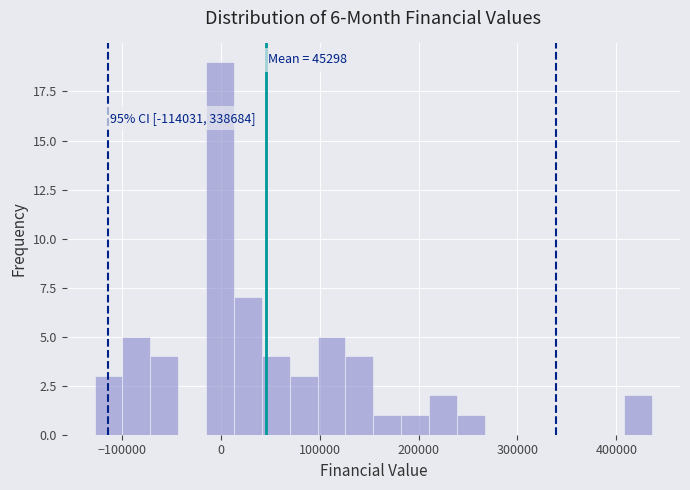

Read against the x-axis, roughly where is the centre of the tallest bar?

0